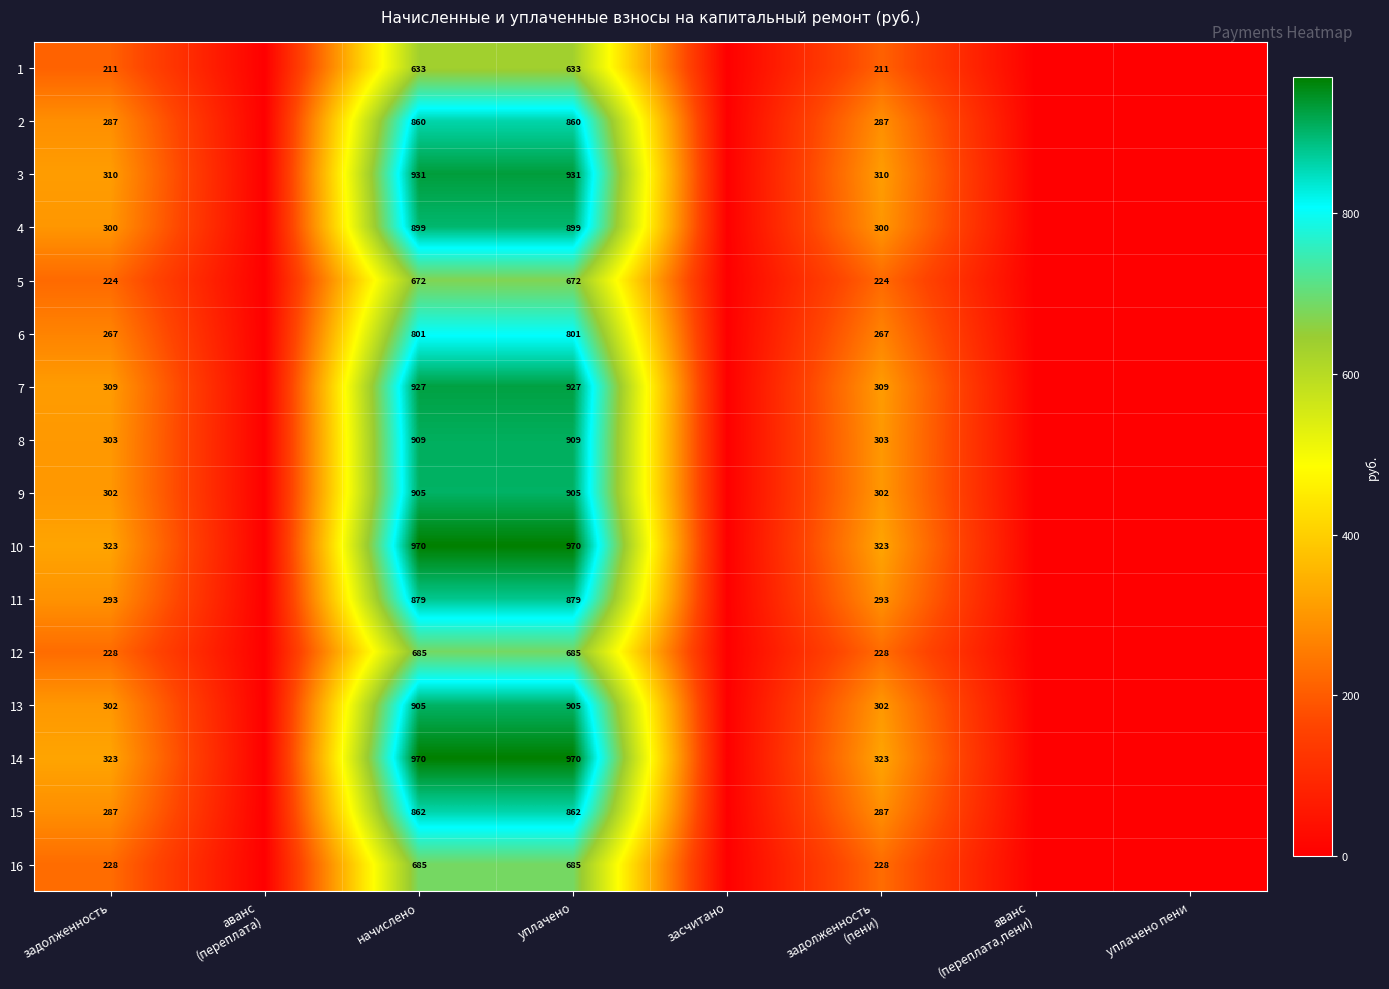

True or false: 10 has a value of 402.3 at уплачено.

False